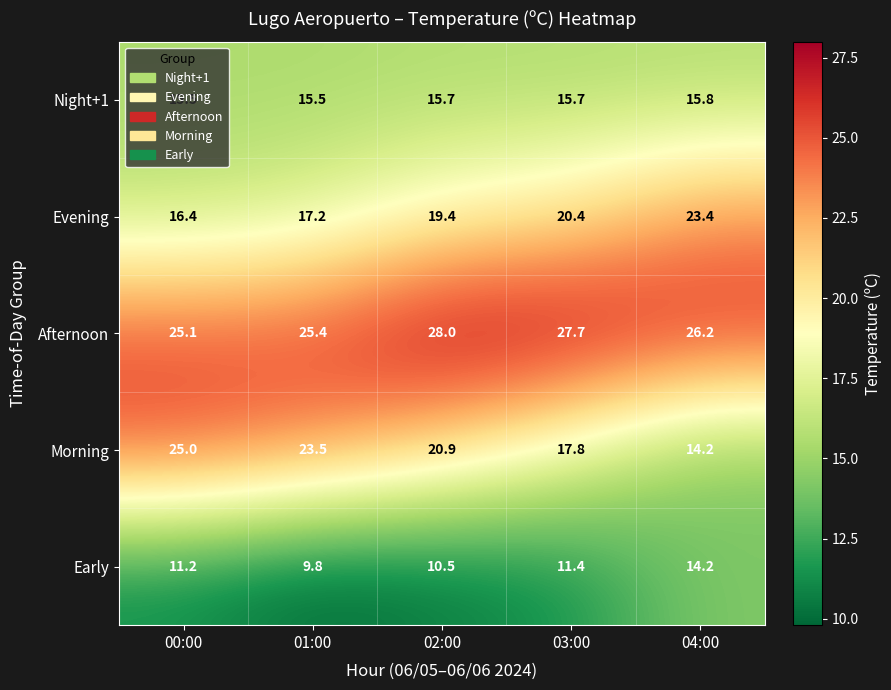

True or false: Evening has a value of 10.0 at 04:00.

False